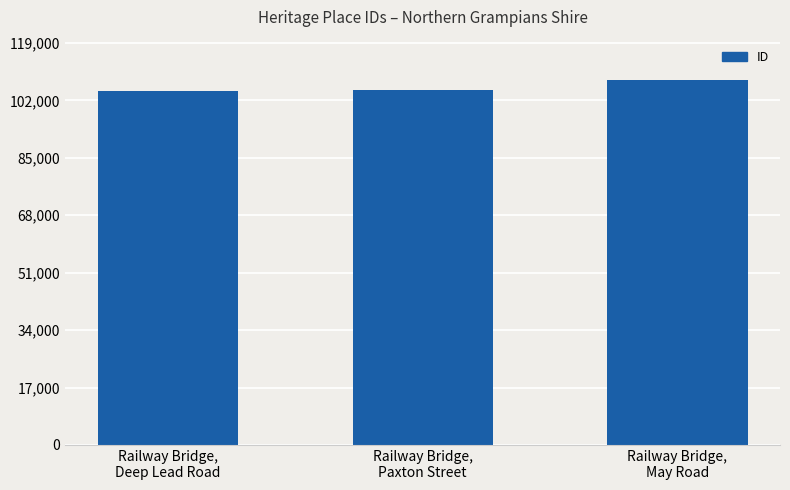

What is the value of the 3rd bar from the left?

108177